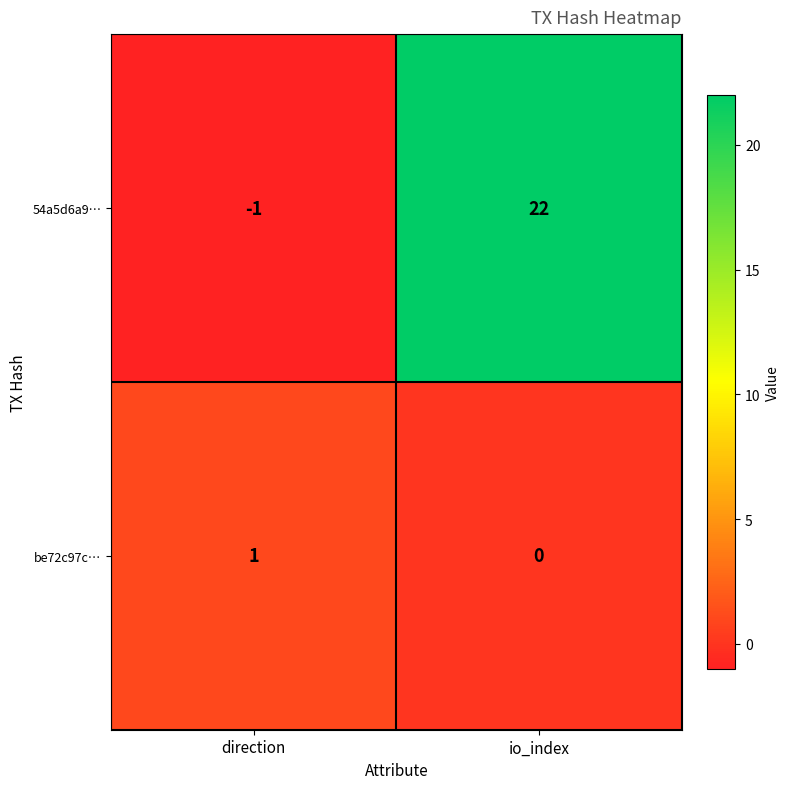

What is the spread (max minus min) of values at direction?

2